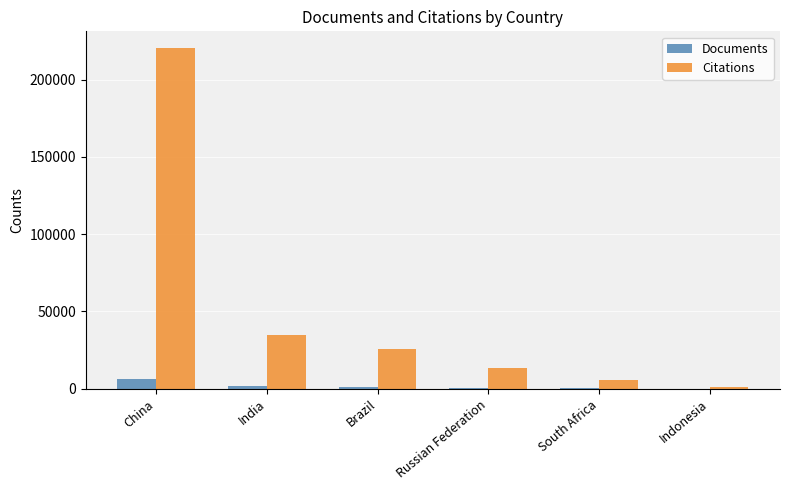

Does the chart contain stacked bars?

No